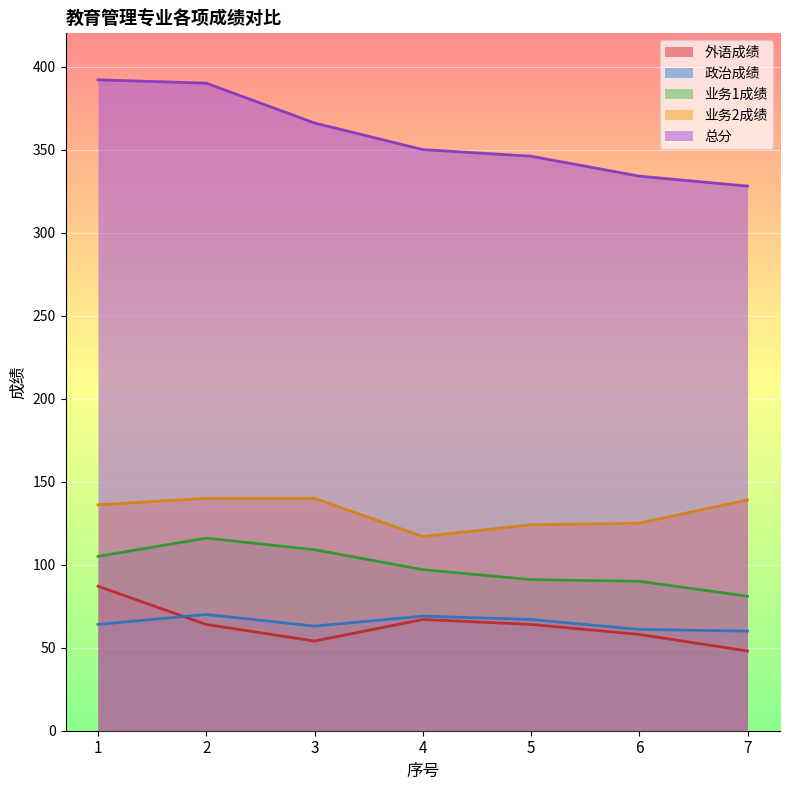

What is the maximum value for 外语成绩?

87